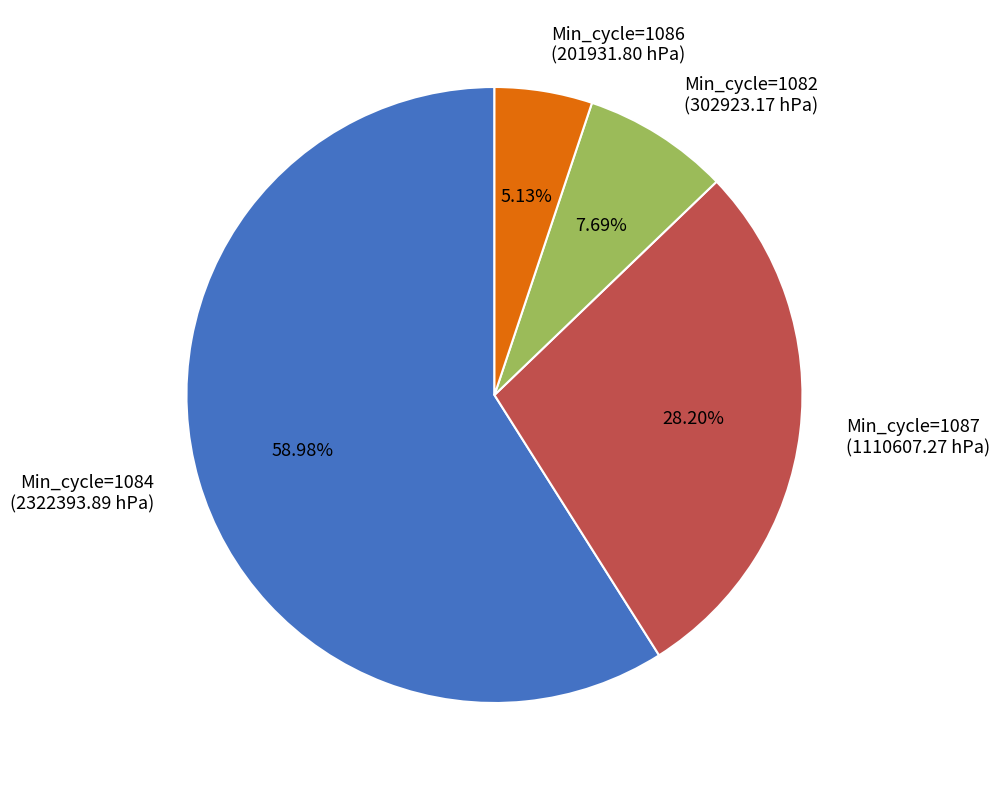

Approximately how many times larger is the value at Min_cycle=1086 (201931.80 hPa) compared to Min_cycle=1082 (302923.17 hPa)?

0.7